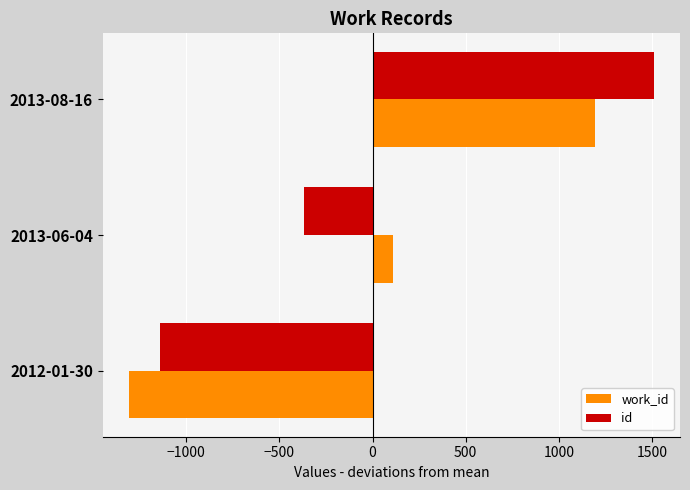

What is the lowest value of the id series?

-1143.7